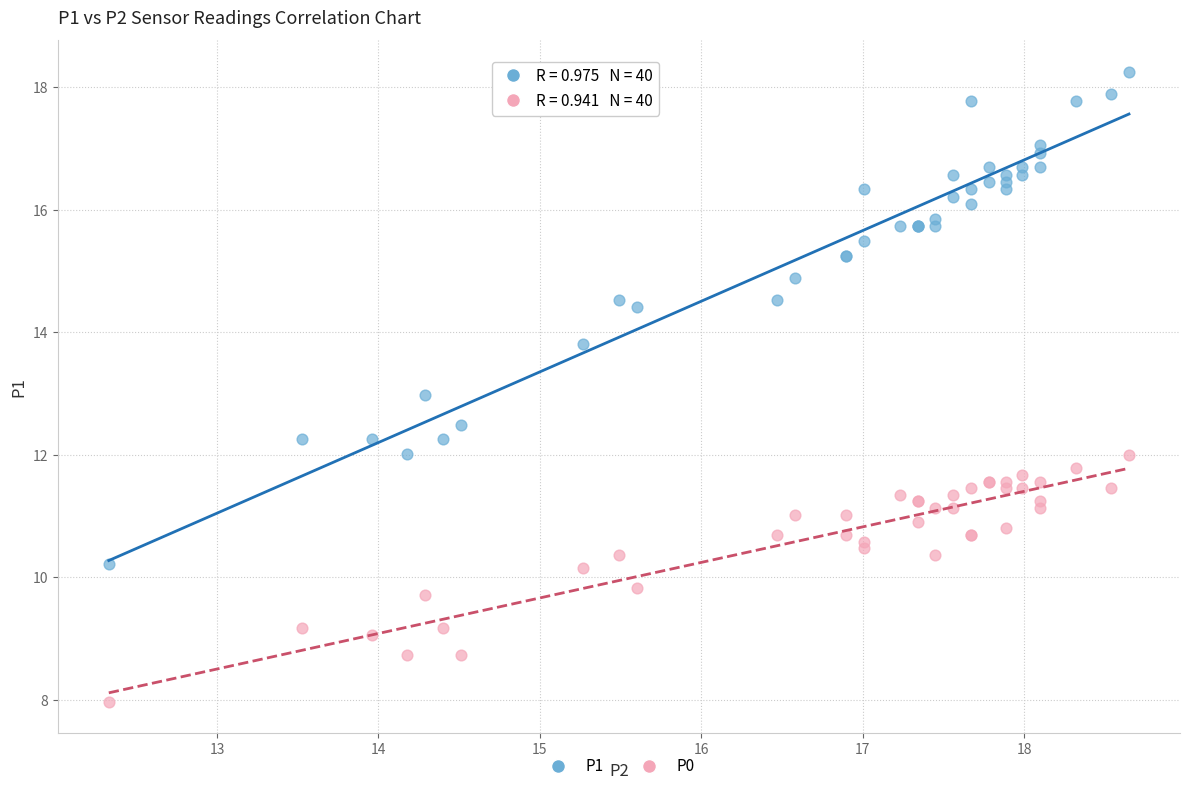

In the P1 series, what Y value is closest to 14?

13.8